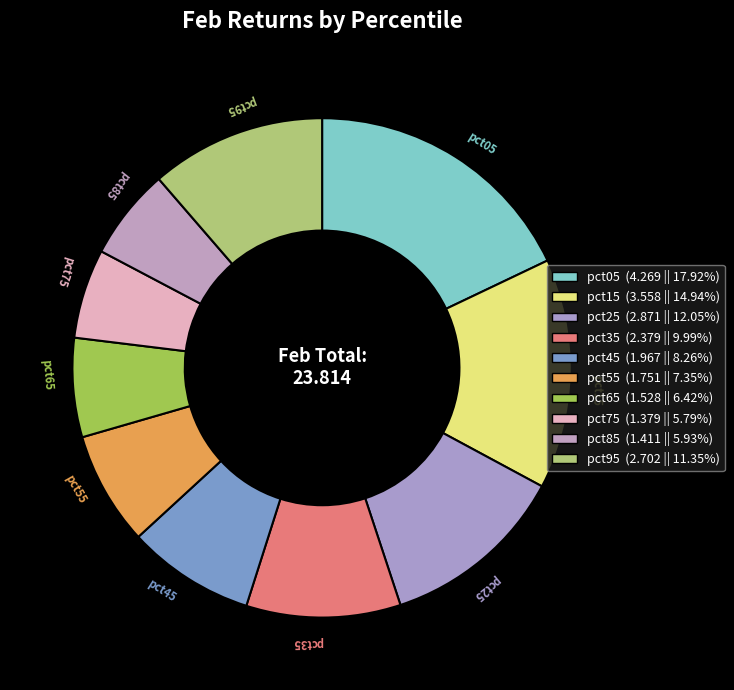

Does any single category account for the majority?

No